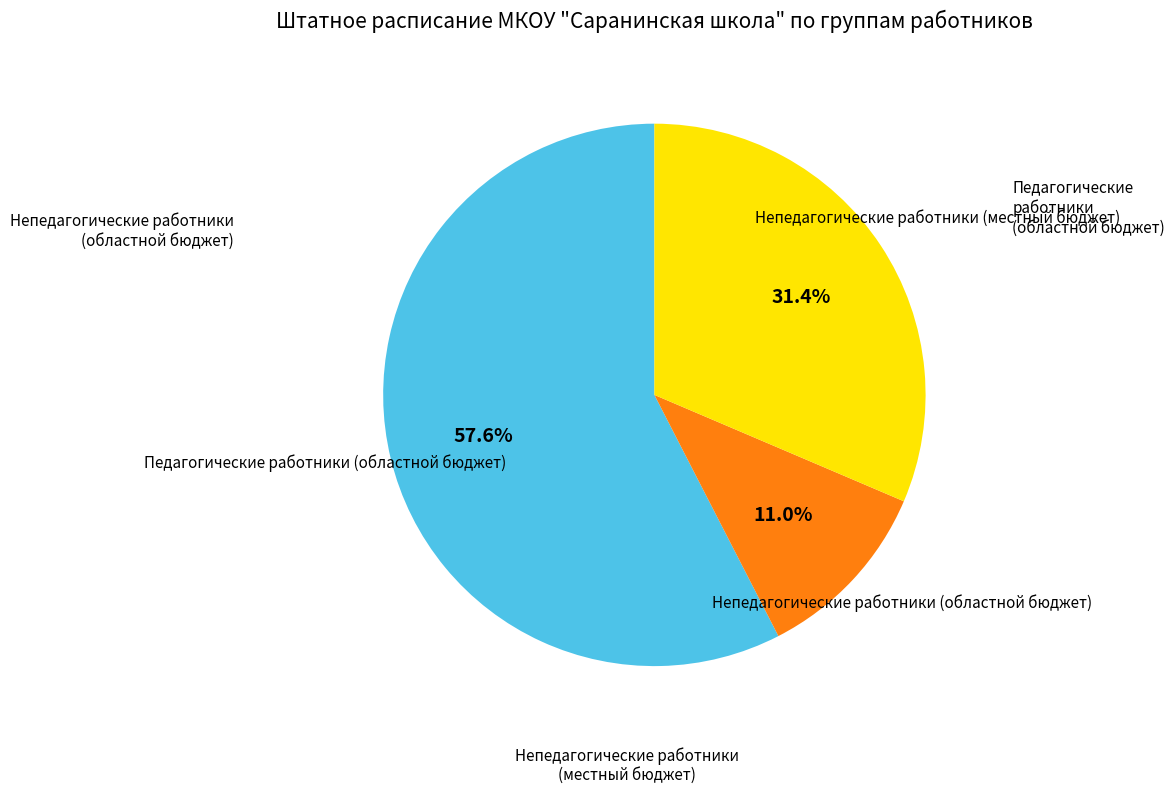

Is there any slice that represents more than half of the pie?

Yes